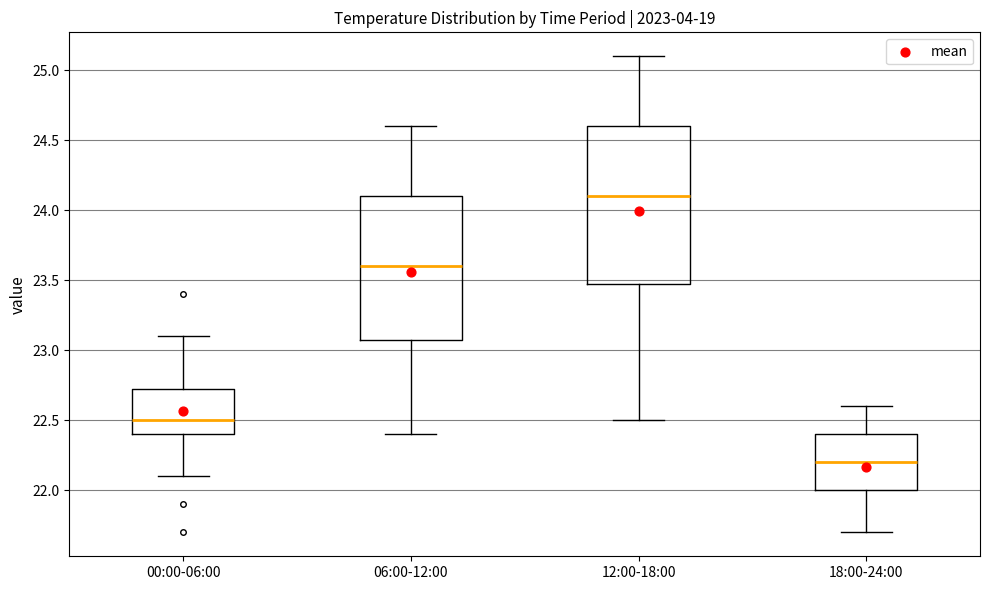

Reading left to right, transcribe this box plot: for each box, give where its median line is, the range the box spans, and where its two whiskers end, as read against the y-axis. The values are not printed on the chart, so give them approximately, as read against the axis.

00:00-06:00: median 22.50, box 22.40 to 22.75, whiskers 22.10 to 23.10
06:00-12:00: median 23.60, box 23.10 to 24.10, whiskers 22.40 to 24.60
12:00-18:00: median 24.10, box 23.50 to 24.60, whiskers 22.50 to 25.10
18:00-24:00: median 22.20, box 22.00 to 22.40, whiskers 21.70 to 22.60